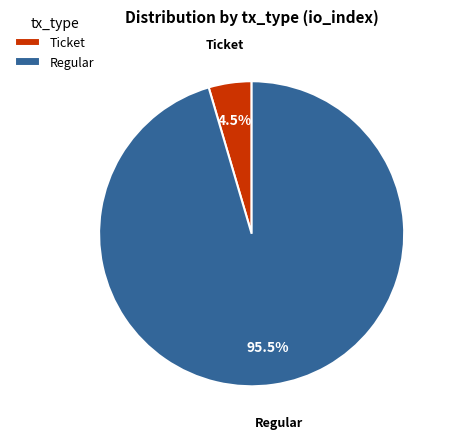

Is there a majority slice in this chart?

Yes